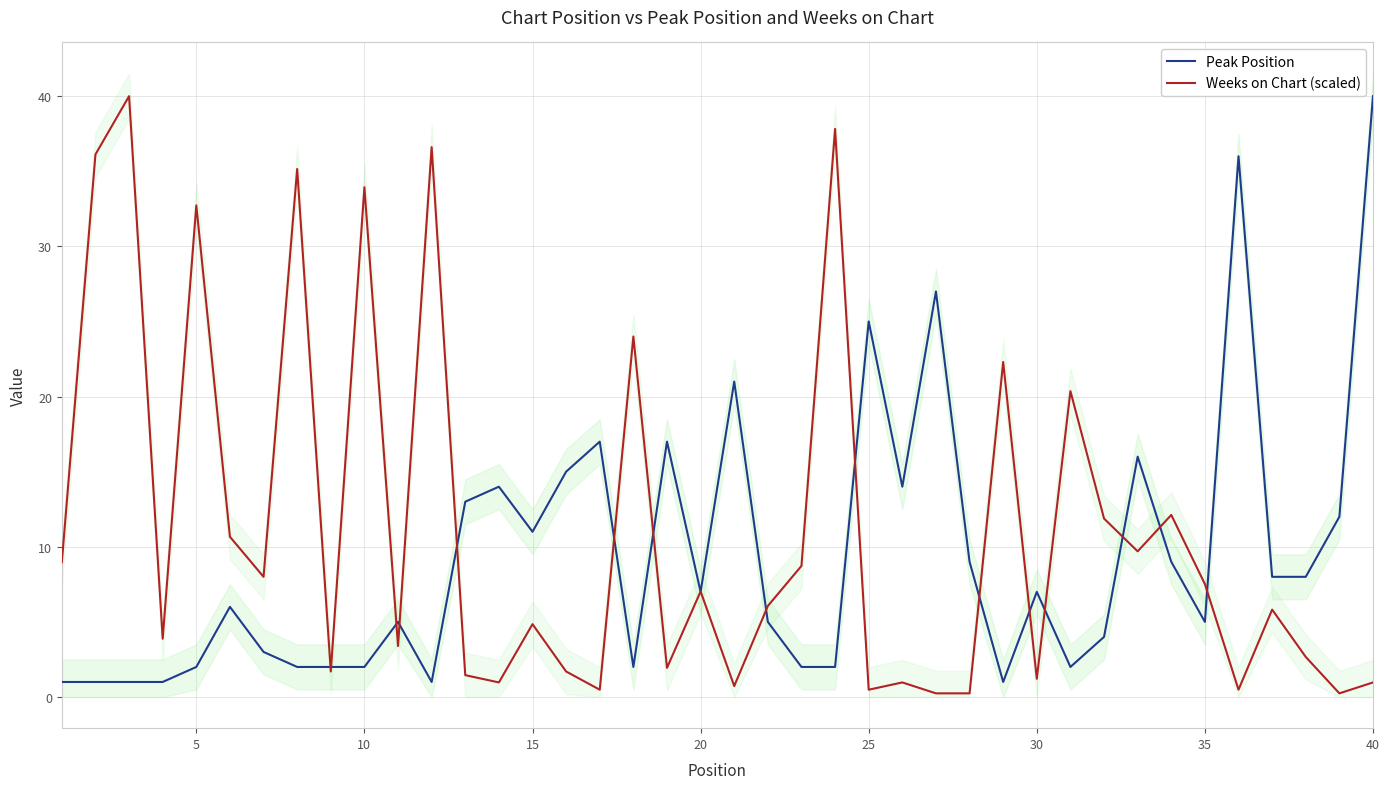

What is the difference between the second highest and second lowest values in the Weeks on Chart (scaled) series?

37.6